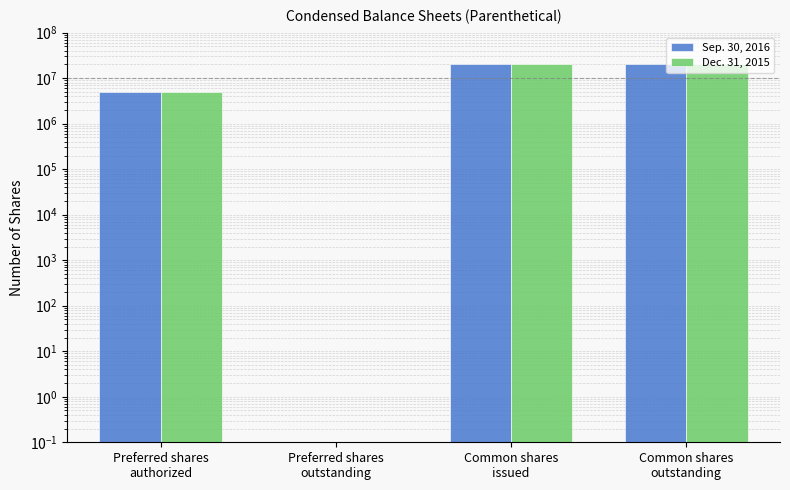

Which series changed the most between Preferred shares
outstanding and Common shares
outstanding?

Sep. 30, 2016